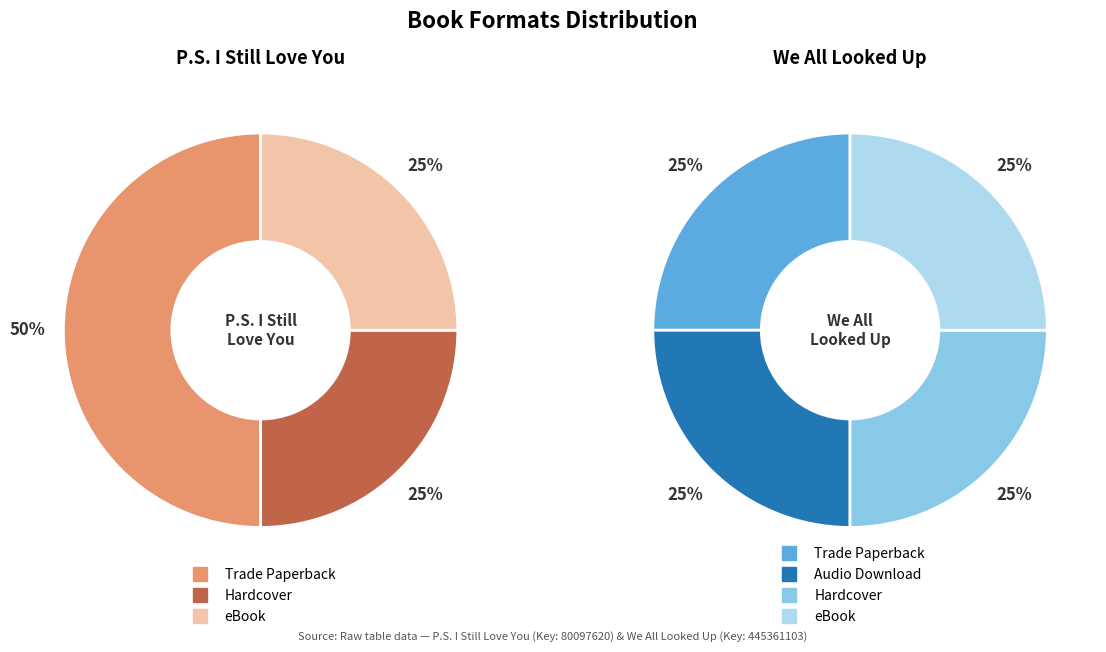

What is the total percentage of Trade Paperback and Hardcover?

75.0%